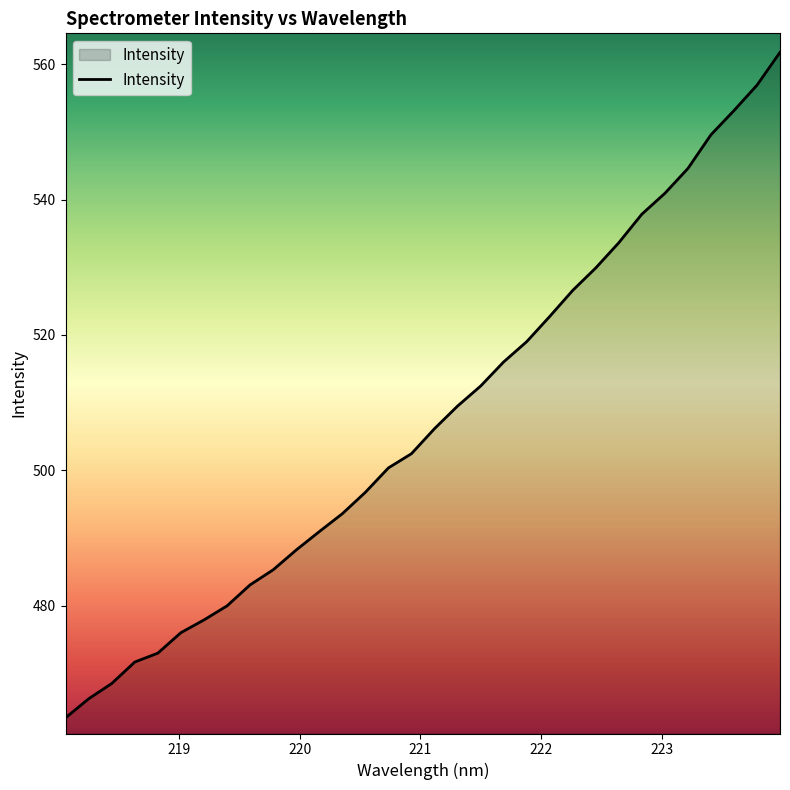

What is the difference between the maximum and minimum values?

98.4